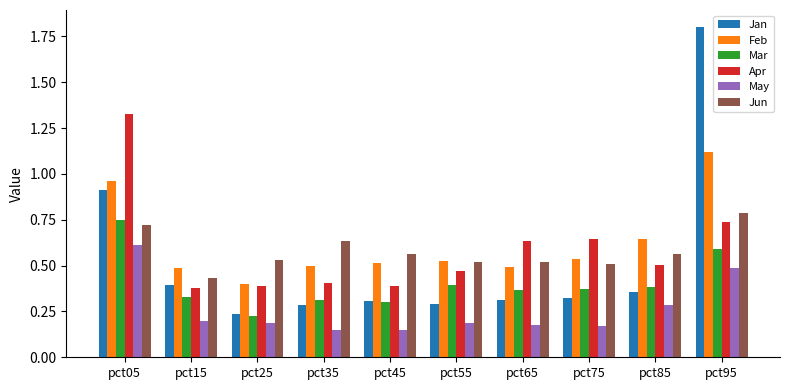

List the series in order of their peak value, highest first.

Jan, Apr, Feb, Jun, Mar, May